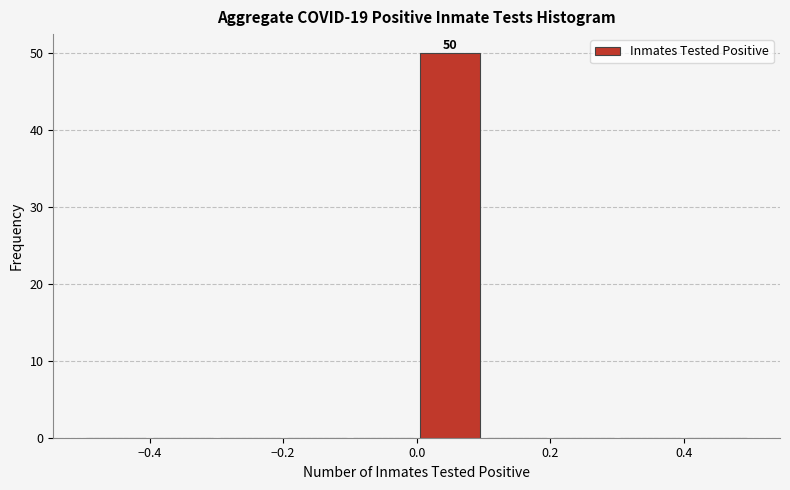

Over which range of the x-axis is the bar tallest?

0.0 to 0.1